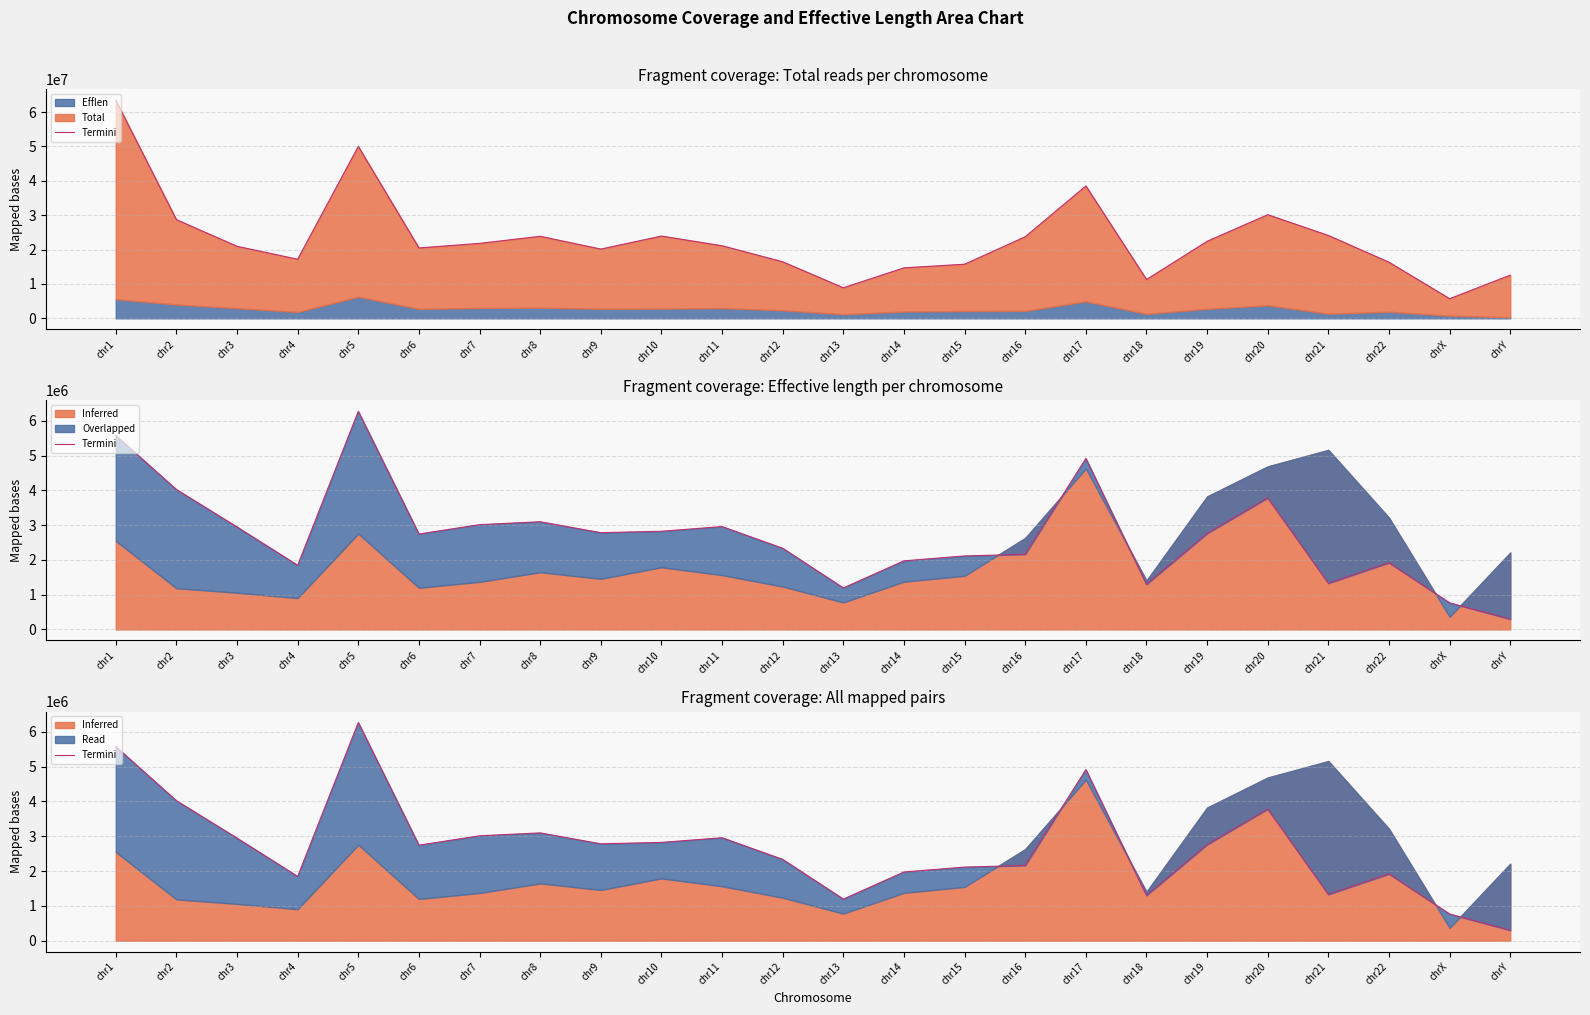

What is the label of the 5th point from the left?

chr5